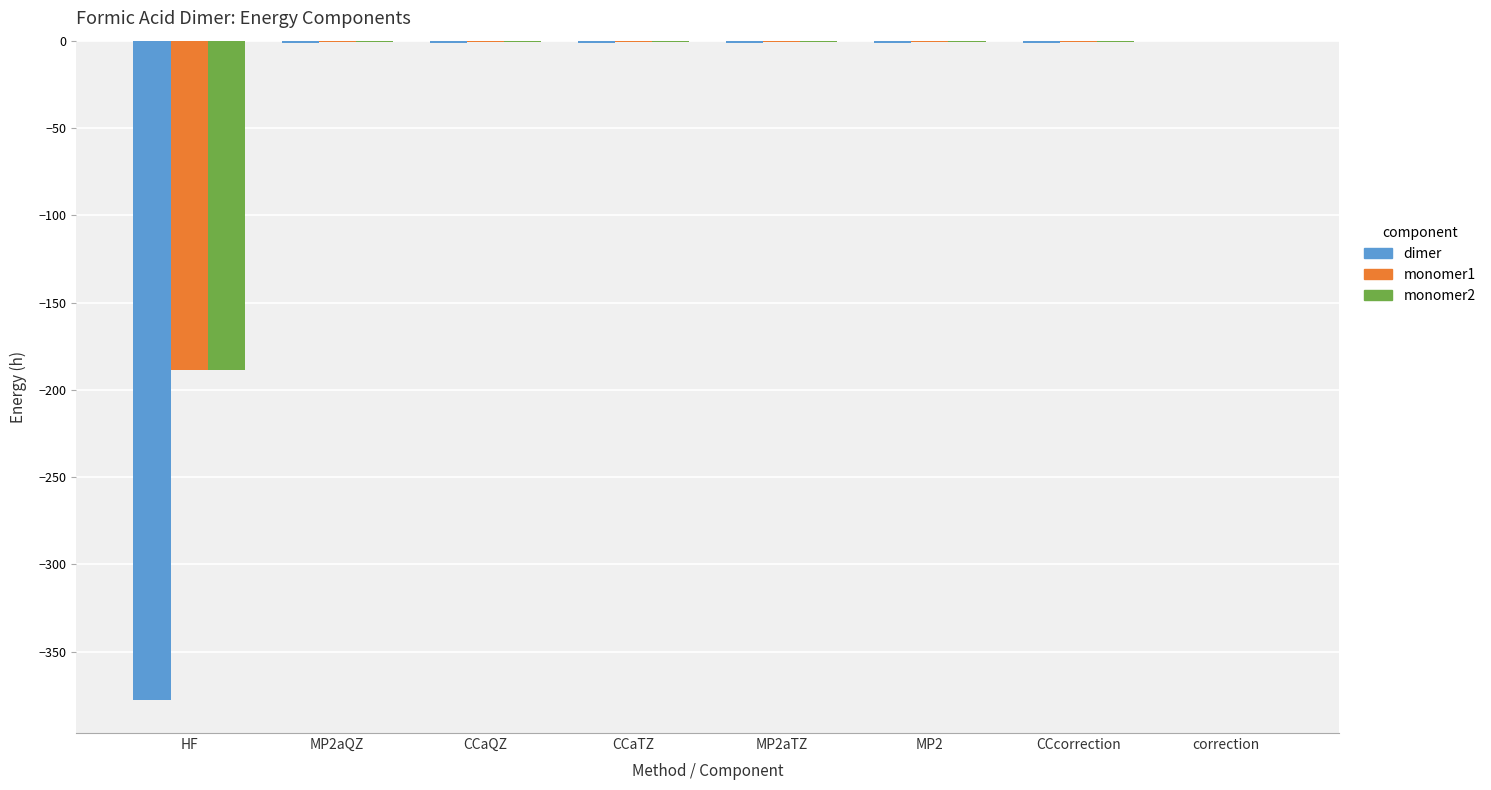

What is the sum of the monomer1 values at HF and MP2?

-189.6